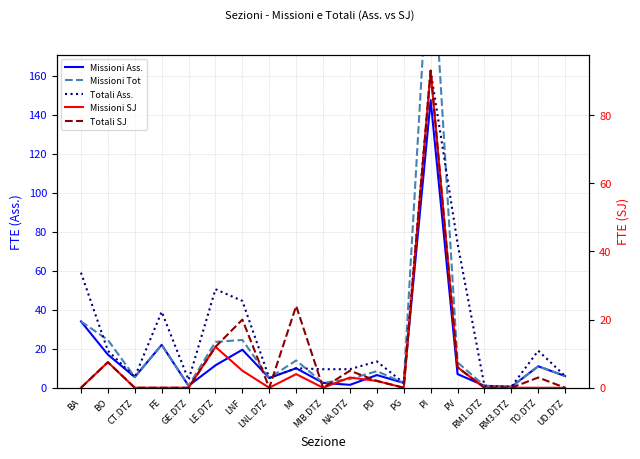

What value does the Totali Ass. series have at GE.DTZ?

4.0